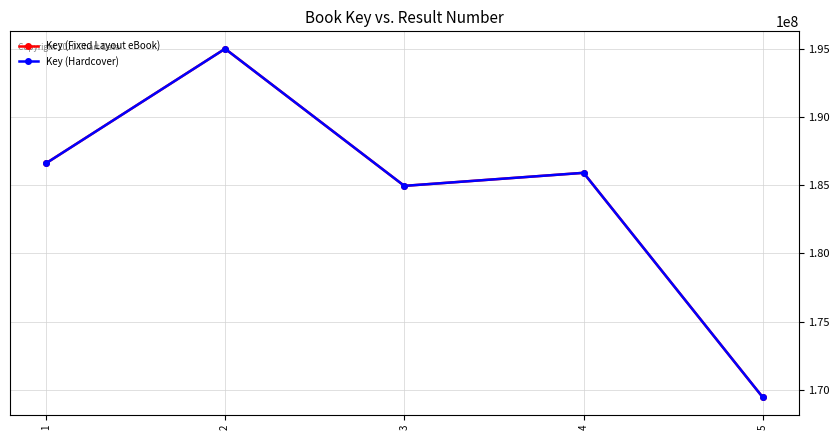

True or false: Key (Fixed Layout eBook) and Key (Hardcover) intersect in this chart.

False